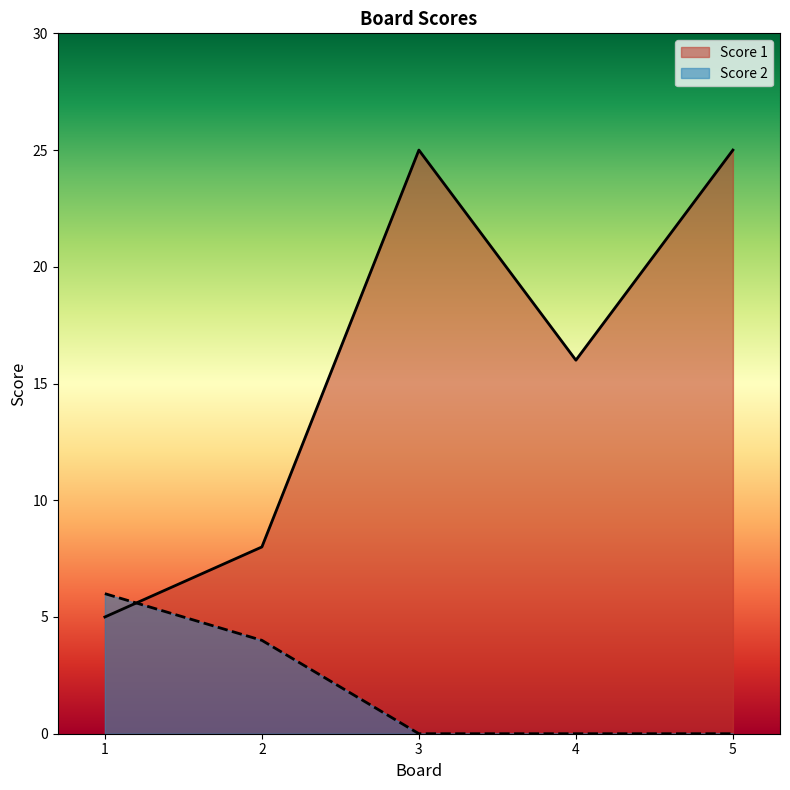

At which category does Score 1 reach its first local peak?

3